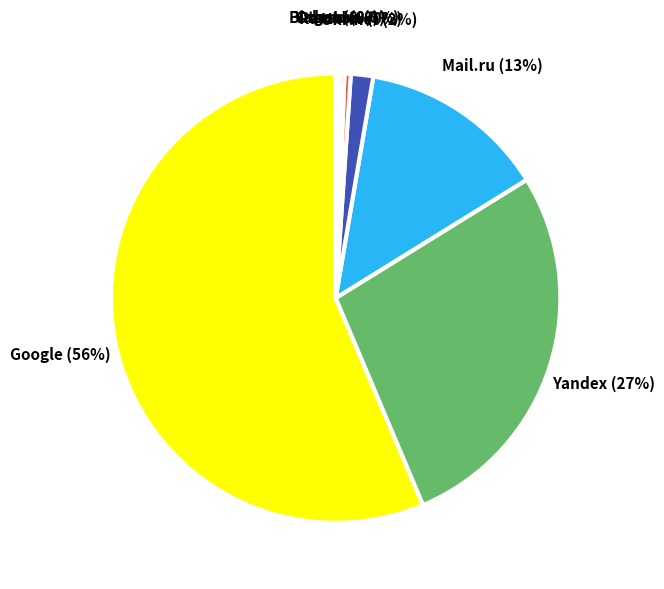

Is the sum of Google and Yandex greater than half?

Yes